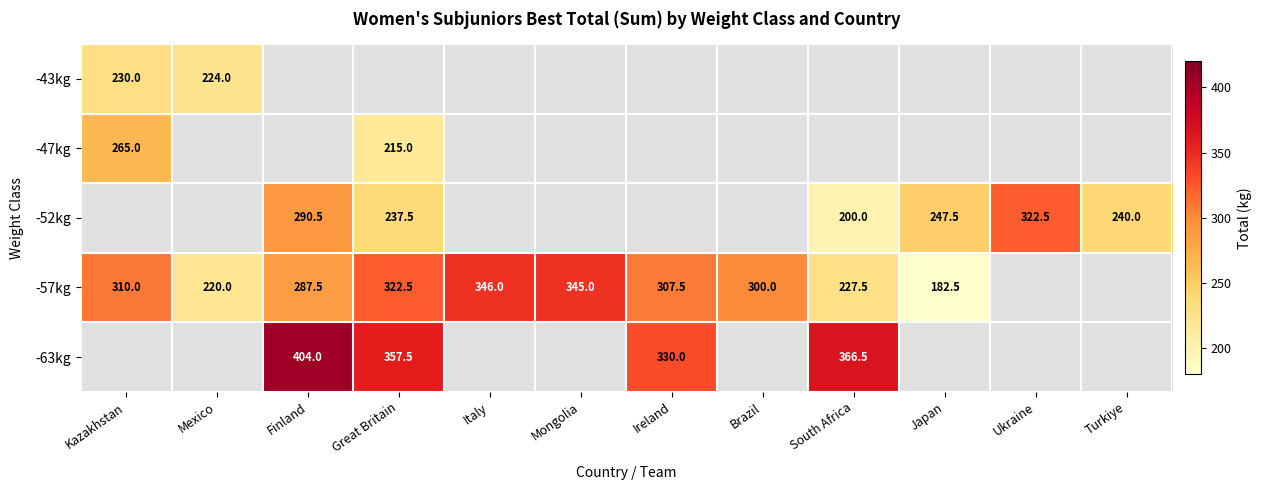

How many series are shown in this chart?

5